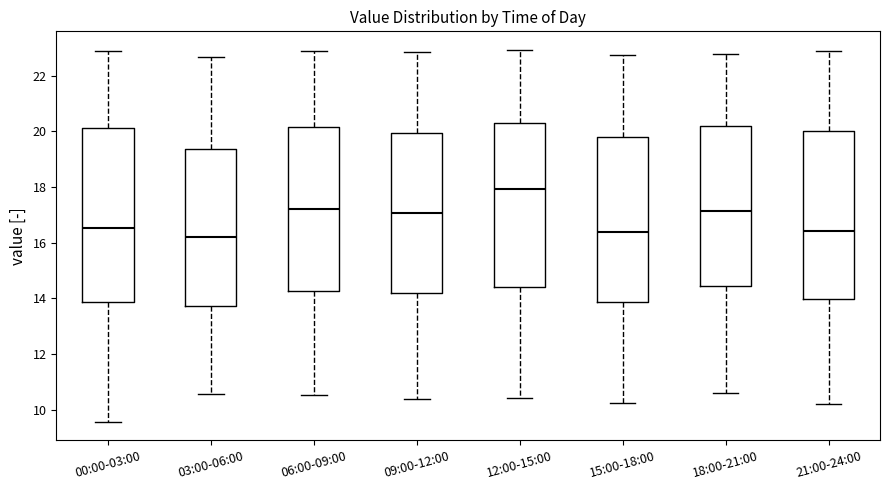

Where does the upper whisker of the box for 06:00-09:00 end on the y-axis? The values are not printed on the chart, so give them approximately, as read against the axis.

23.0